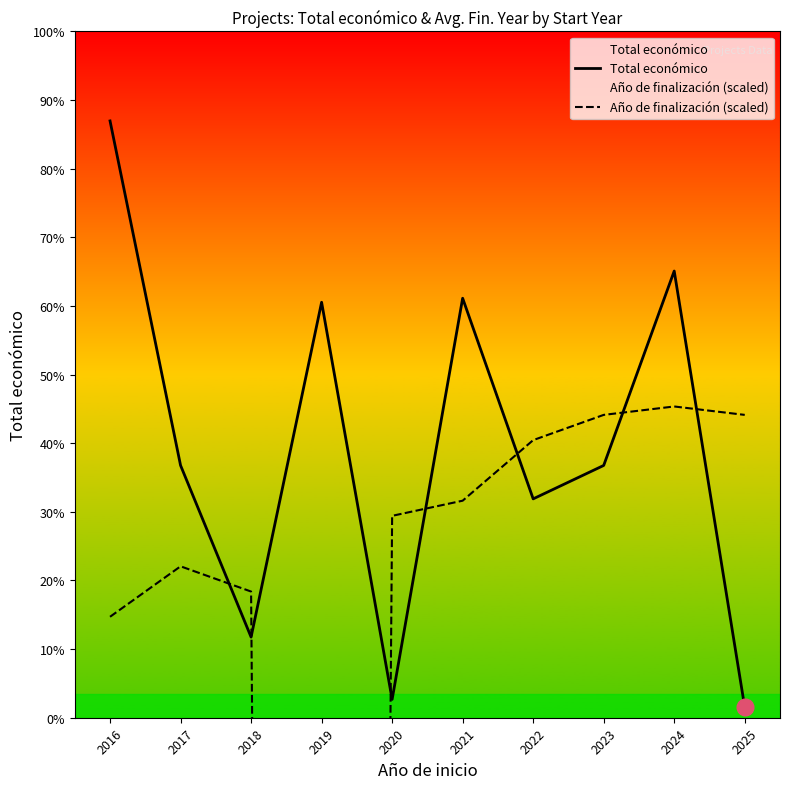

What is the difference between the highest and lowest values at 2016?

9823957.0